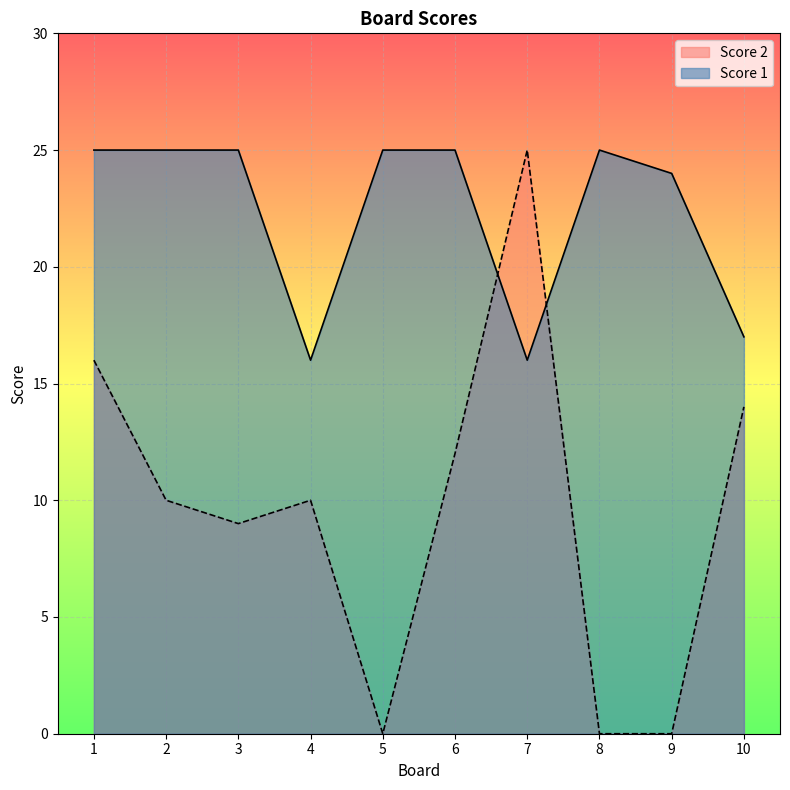

Reading right to left, transcribe all the data shown in this chart.

Score 1: 17	24	25	16	25	25	16	25	25	25
Score 2: 14	0	0	25	12	0	10	9	10	16